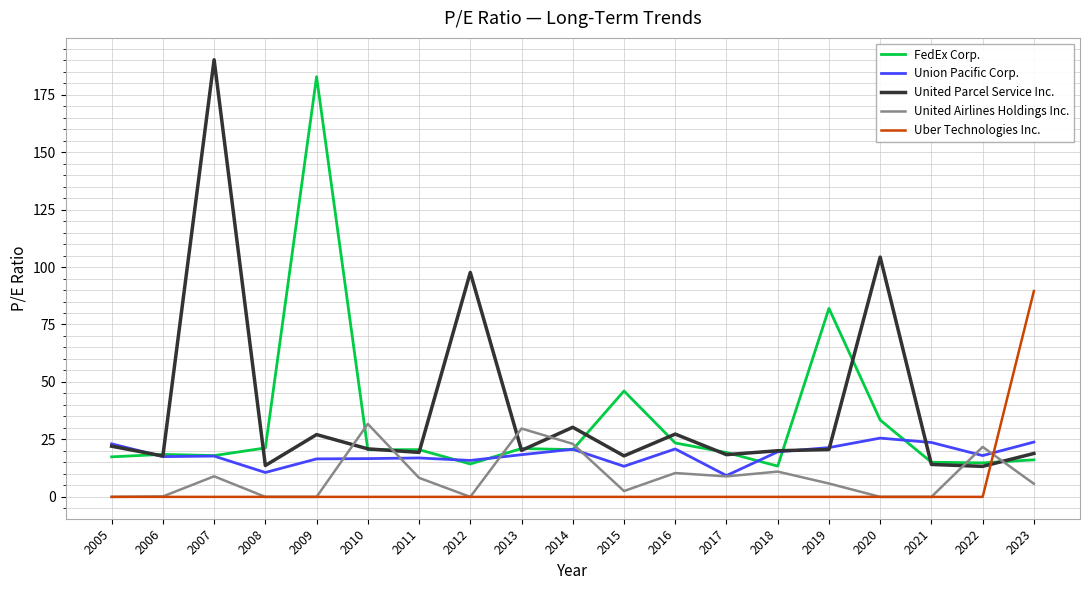

What is the sum of the Union Pacific Corp. values at 2021 and 2010?

40.3